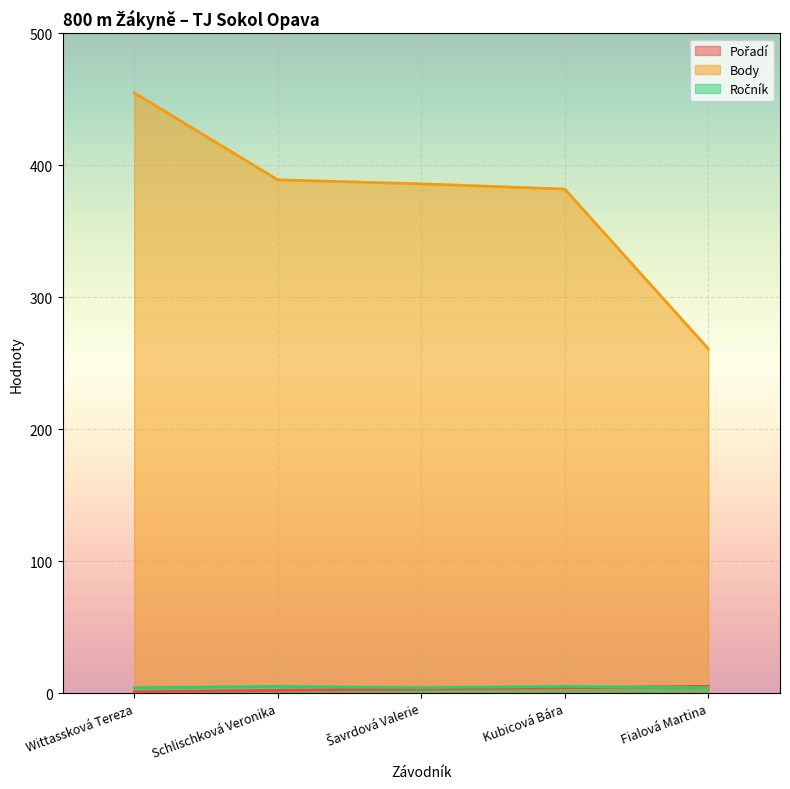

What is the total value across all series at Schlischková Veronika?

396